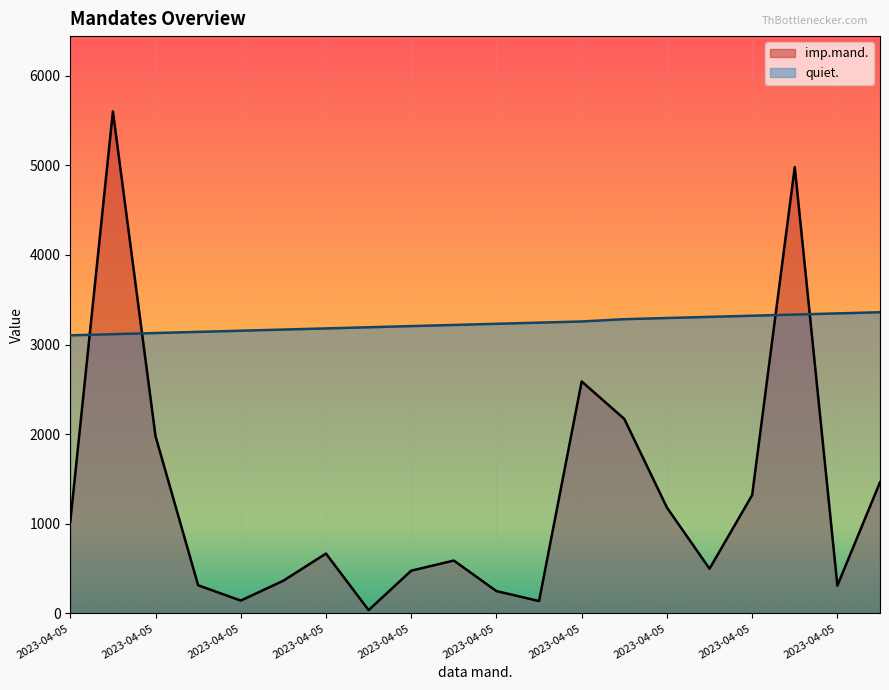

Reading left to right, transcribe all the data shown in this chart.

imp.mand.: 2023-04-05=1024.8	2023-04-05=5601.5	2023-04-05=1978.8	2023-04-05=315.0	2023-04-05=144.0	2023-04-05=366.0	2023-04-05=668.6	2023-04-05=37.9	2023-04-05=477.7	2023-04-05=590.7	2023-04-05=249.8	2023-04-05=138.9	2023-04-05=2588.8	2023-04-05=2171.0	2023-04-05=1182.2	2023-04-05=499.5	2023-04-05=1321.3	2023-04-05=4980.4	2023-04-05=311.6	2023-04-05=1464.0
quiet.: 2023-04-05=3103.4	2023-04-05=3116.3	2023-04-05=3129.1	2023-04-05=3142.0	2023-04-05=3154.9	2023-04-05=3167.8	2023-04-05=3180.6	2023-04-05=3193.5	2023-04-05=3206.4	2023-04-05=3219.3	2023-04-05=3232.2	2023-04-05=3245.0	2023-04-05=3257.9	2023-04-05=3283.7	2023-04-05=3296.5	2023-04-05=3309.4	2023-04-05=3322.3	2023-04-05=3335.2	2023-04-05=3348.0	2023-04-05=3360.9